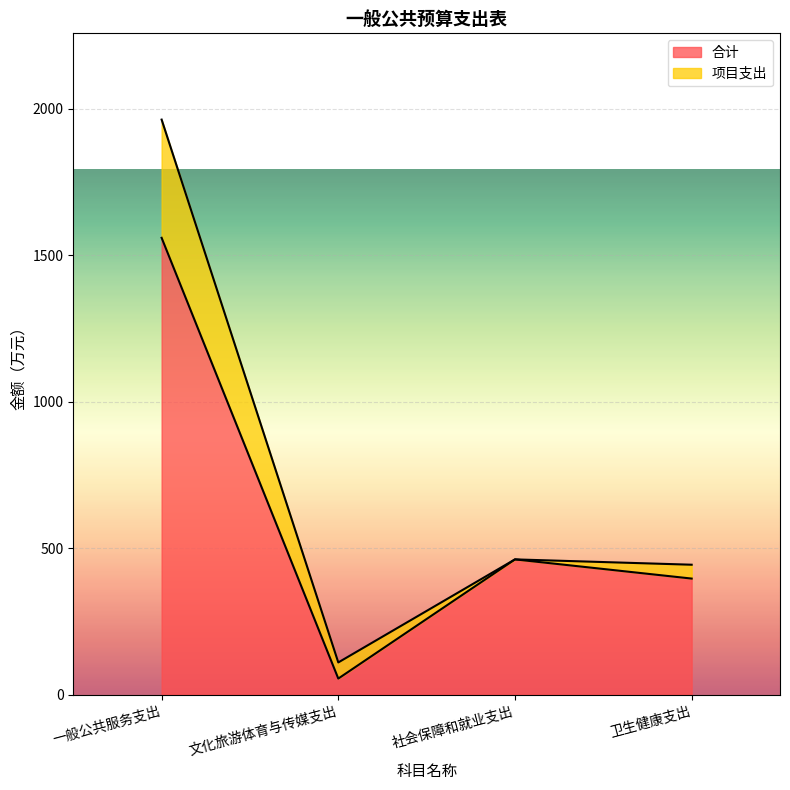

List the labels in order of value, smallest first.

文化旅游体育与传媒支出, 卫生健康支出, 社会保障和就业支出, 一般公共服务支出